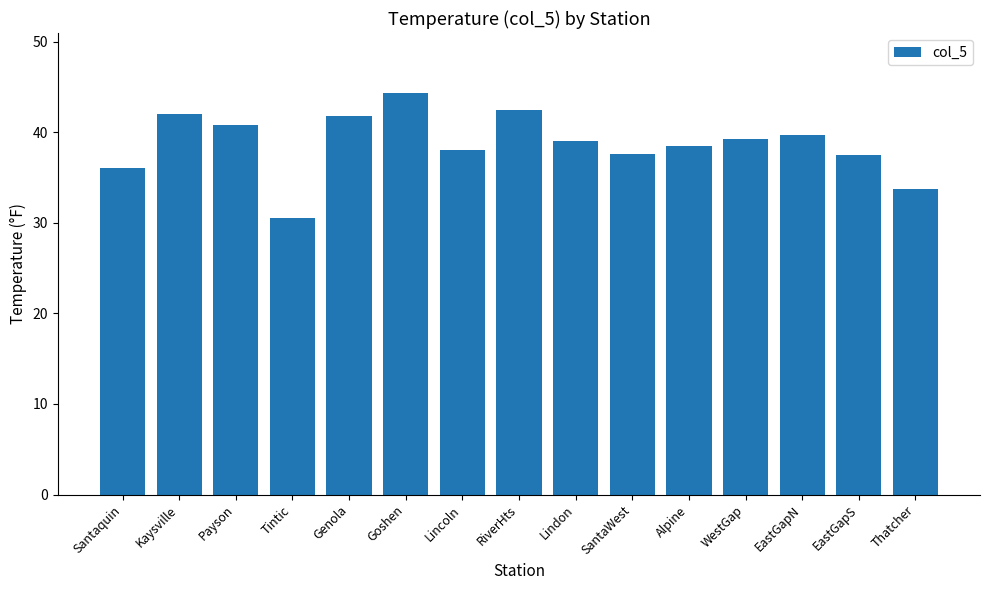

What is the label of the 4th bar from the left?

Tintic